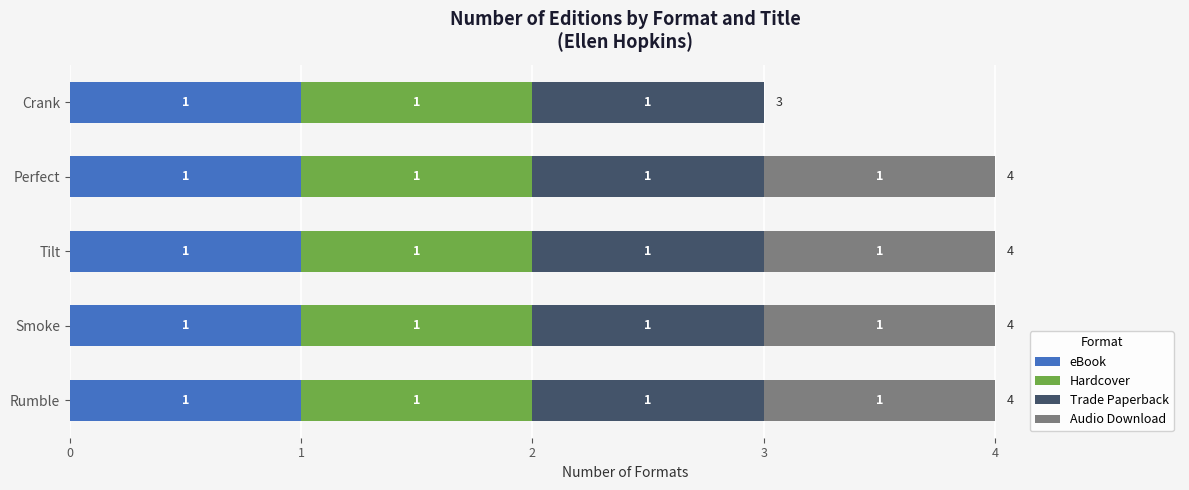

What is the total value across all series at Crank?

3